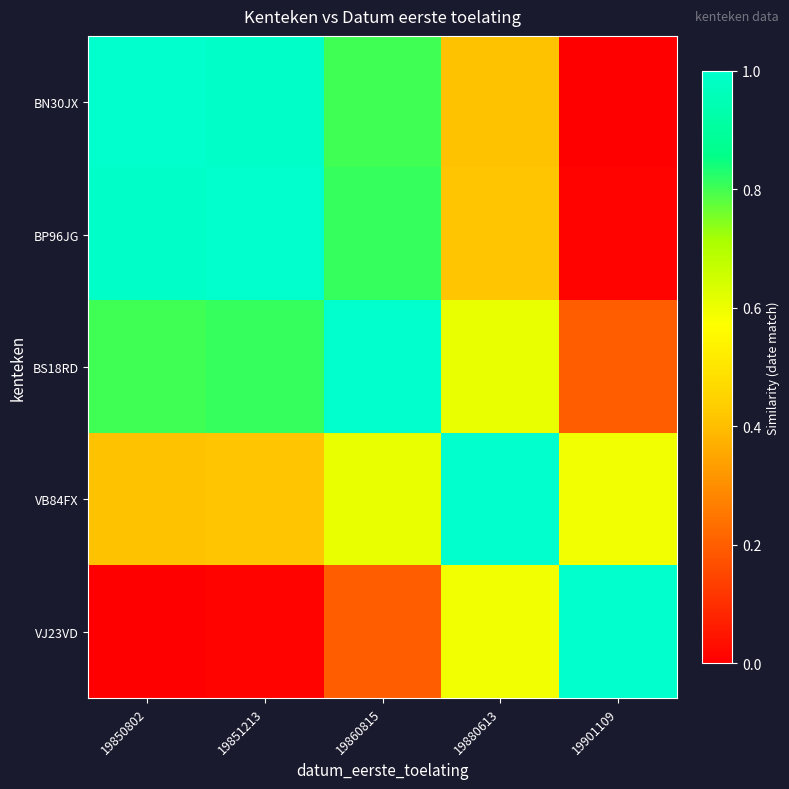

Rank the series at 19850802 from lowest to highest value.

VJ23VD, VB84FX, BS18RD, BP96JG, BN30JX